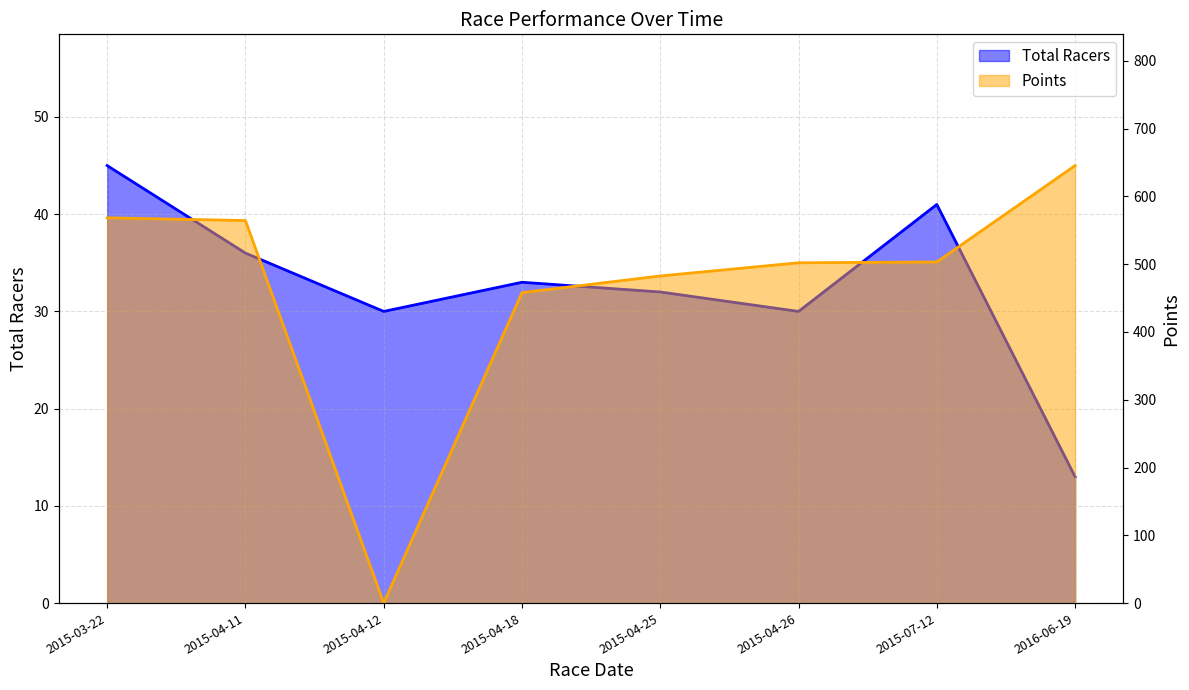

At which category does the chart reach its minimum across all series?

2015-04-12